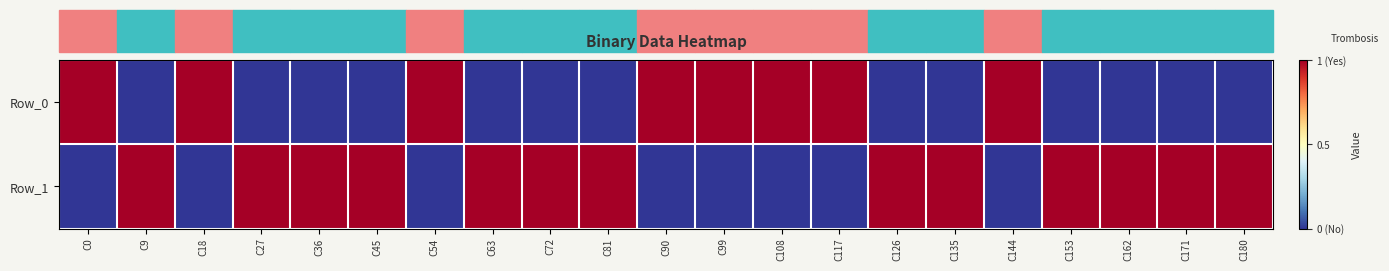

Reading left to right, extract all data points from this chart.

Row_0: C0=1	C9=-1	C18=1	C27=-1	C36=-1	C45=-1	C54=1	C63=-1	C72=-1	C81=-1	C90=1	C99=1	C108=1	C117=1	C126=-1	C135=-1	C144=1	C153=-1	C162=-1	C171=-1	C180=-1
Row_1: C0=-1	C9=1	C18=-1	C27=1	C36=1	C45=1	C54=-1	C63=1	C72=1	C81=1	C90=-1	C99=-1	C108=-1	C117=-1	C126=1	C135=1	C144=-1	C153=1	C162=1	C171=1	C180=1